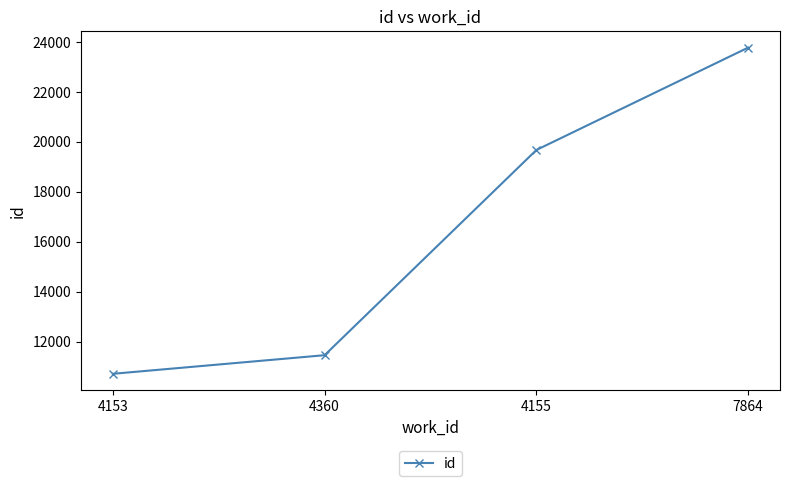

What is the difference between the values at 4155 and 4153?

8965